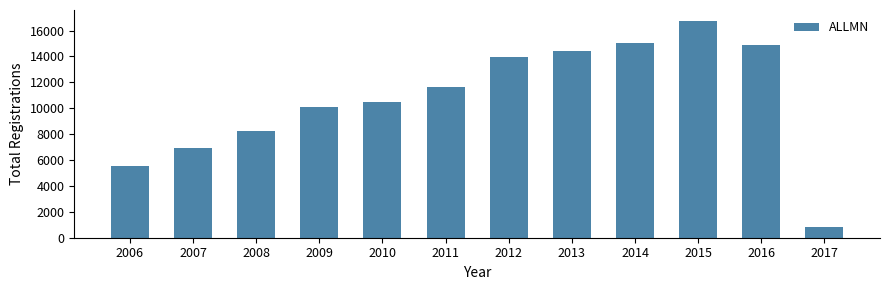

What is the difference between the maximum and minimum values?

15888